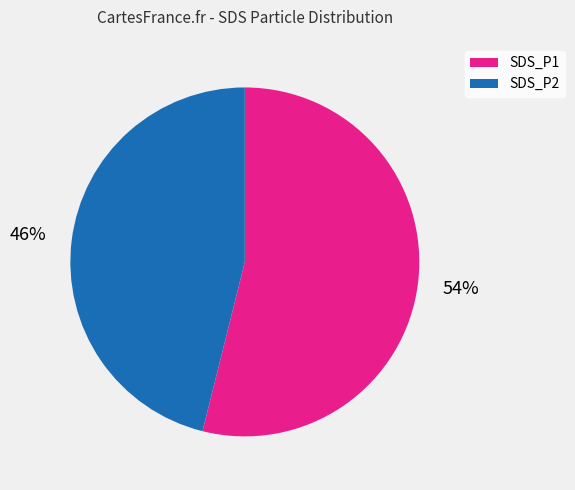

What percentage is the SDS_P2 slice, to the nearest percent?

46%